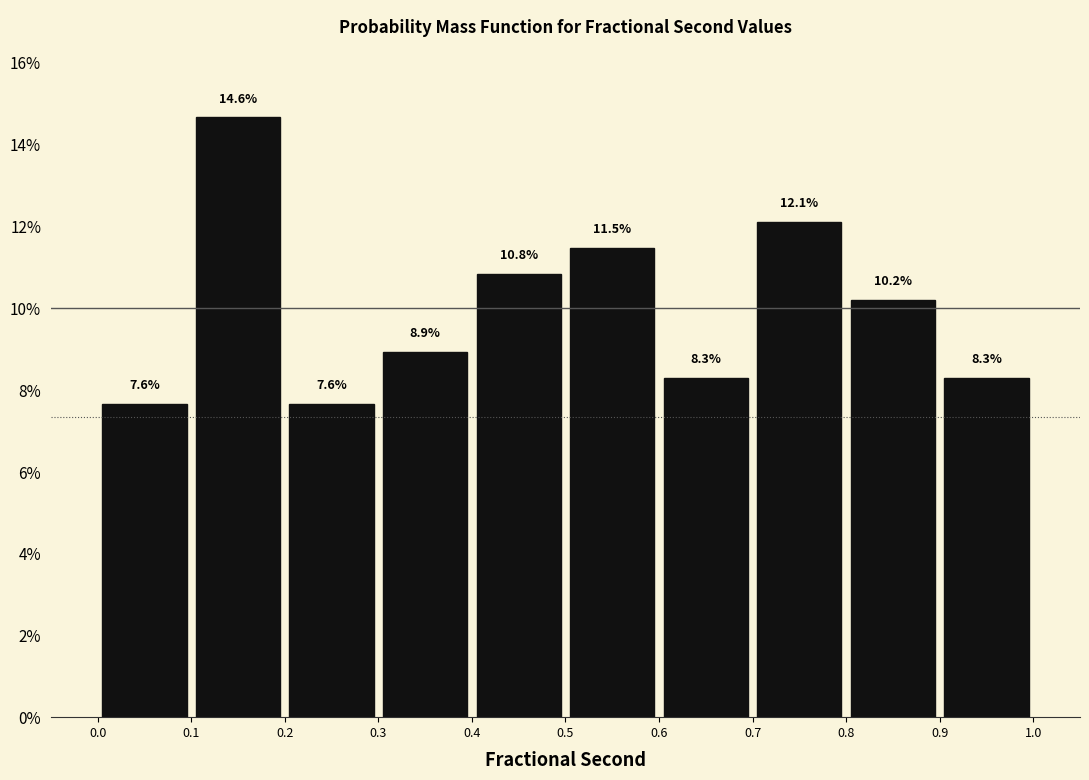

Reading left to right, transcribe this chart: for each bar, give the range it covers on the x-axis and its height.

0.0 to 0.1: 7.6
0.1 to 0.2: 14.6
0.2 to 0.3: 7.6
0.3 to 0.4: 8.9
0.4 to 0.5: 10.8
0.5 to 0.6: 11.5
0.6 to 0.7: 8.3
0.7 to 0.8: 12.1
0.8 to 0.9: 10.2
0.9 to 1.0: 8.3